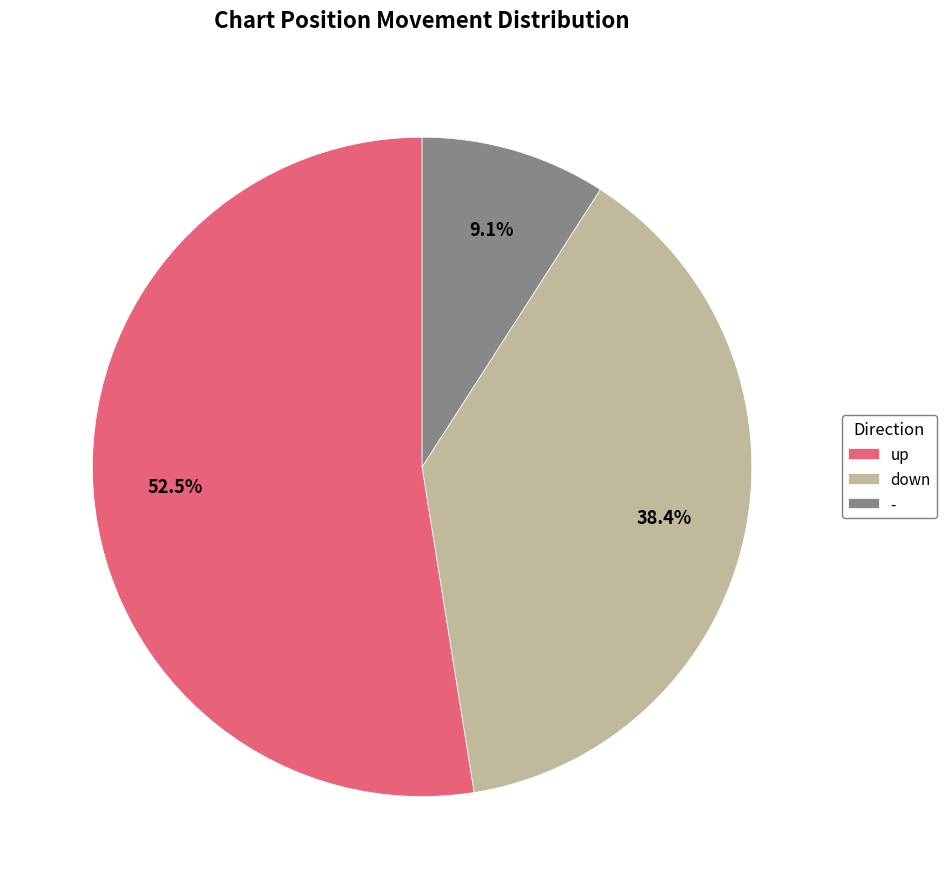

True or false: up accounts for 43% of the total.

False